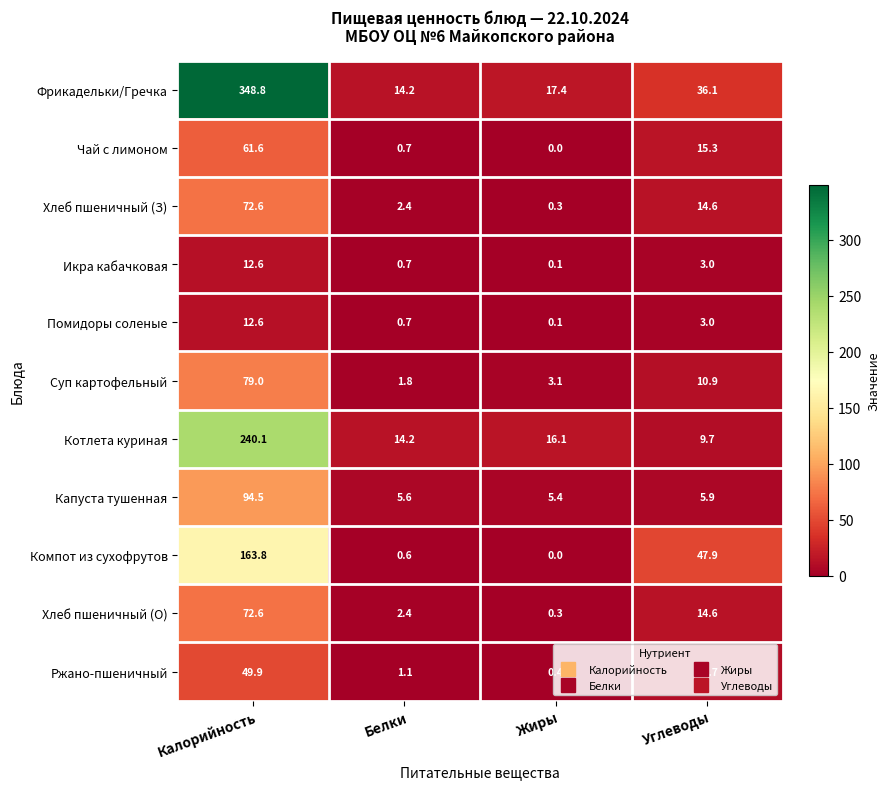

True or false: Хлеб пшеничный (О) has a value of 14.6 at Углеводы.

True